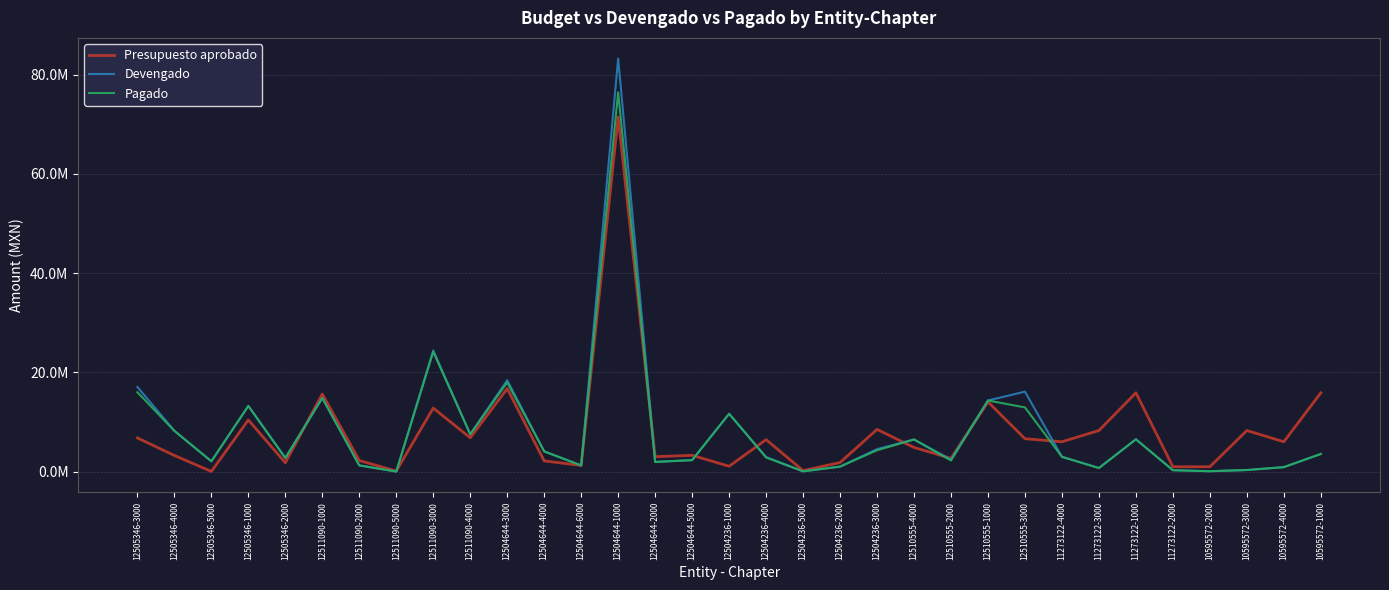

Rank the series at 10595572-2000 from lowest to highest value.

Devengado, Pagado, Presupuesto aprobado